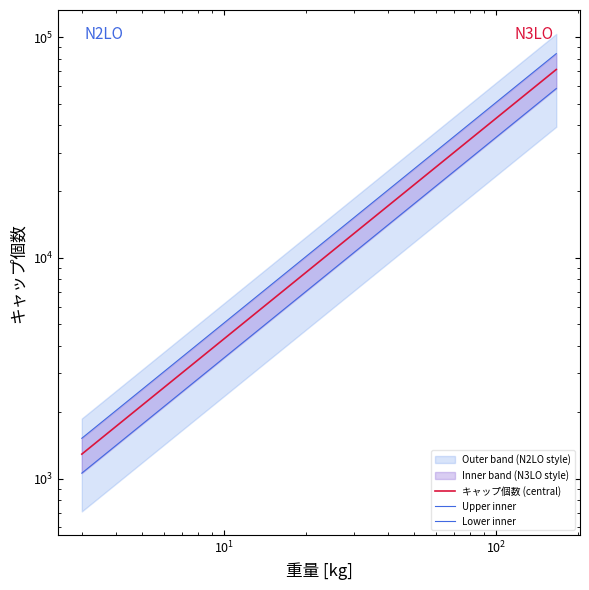

How many lines are shown in the chart?

3